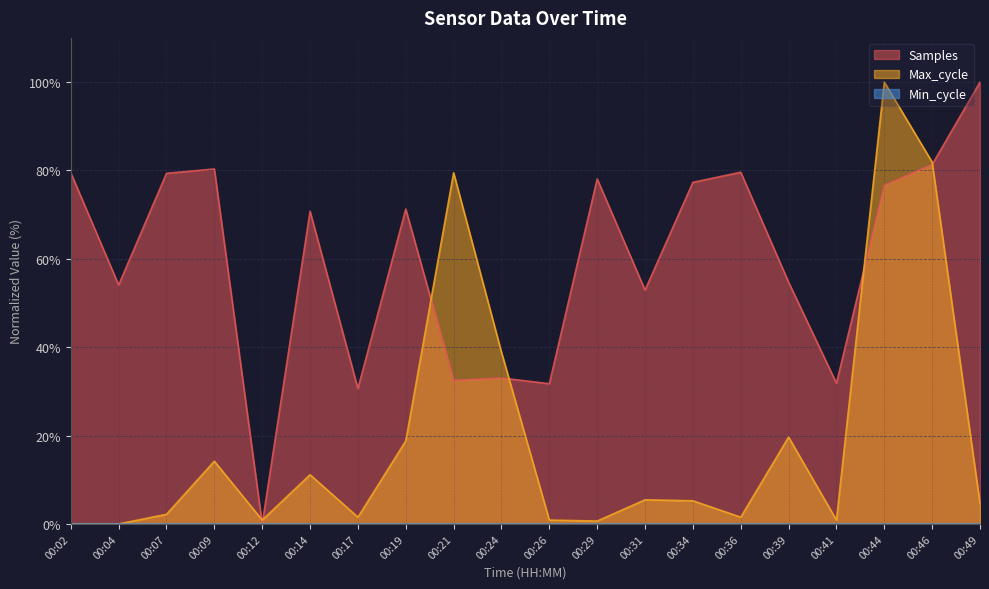

The value of Max_cycle at 00:19 is 18.8. True or false?

True